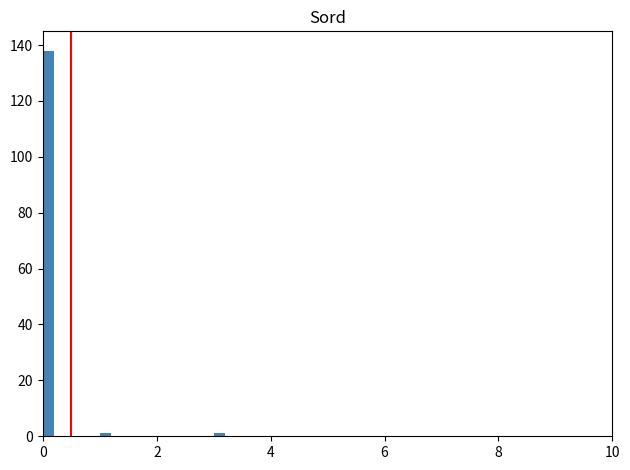

Around what value on the x-axis is the tallest bar? Give the approximate position of its centre, as read against the axis.

0.2